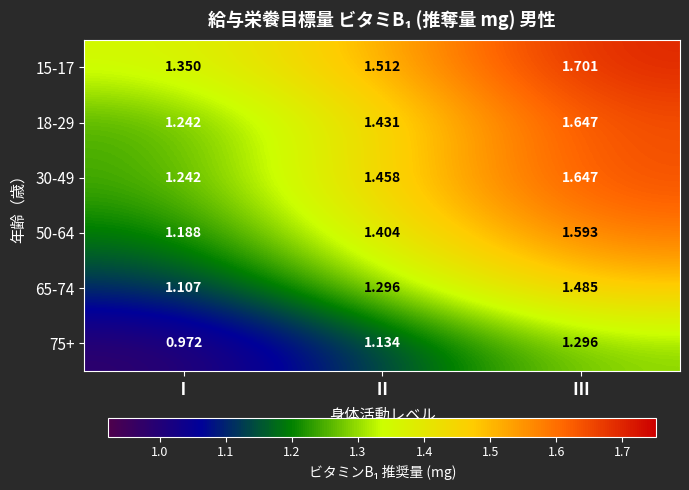

Which category has the highest value in the 65-74 series?

Ⅲ